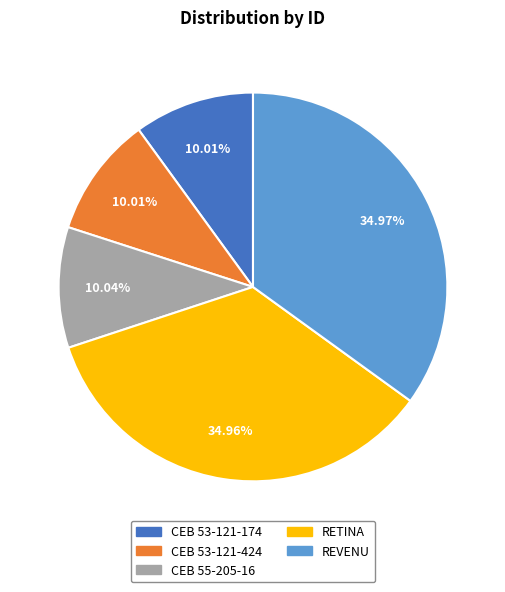

Which has a higher value, CEB 55-205-16 or REVENU?

REVENU